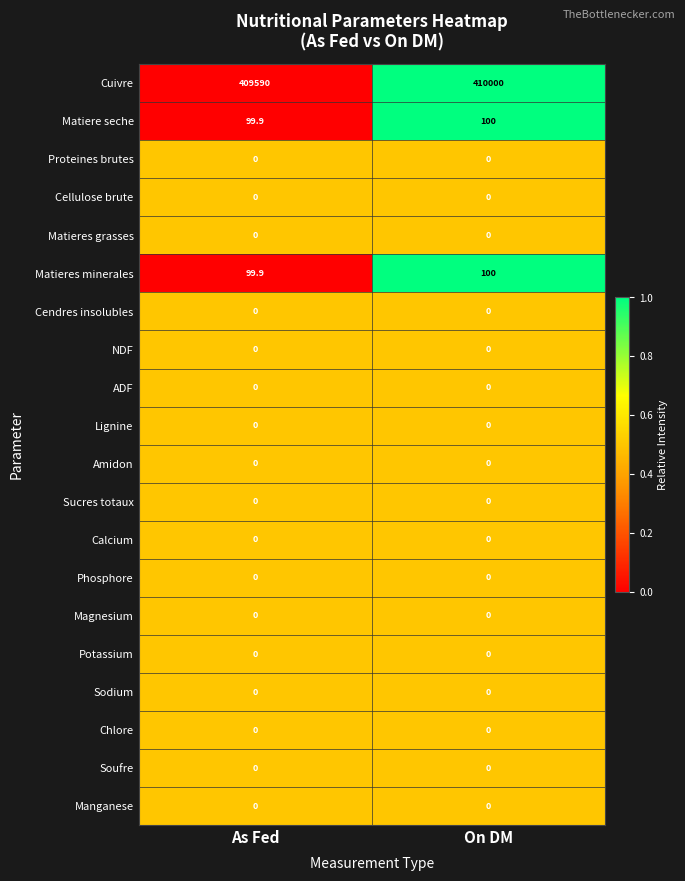

Is it true that Amidon equals 0.0 at On DM?

True